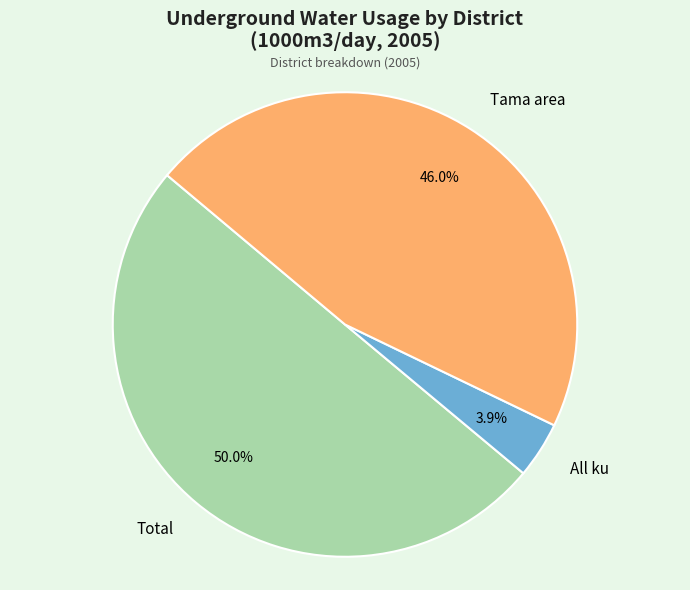

Does All ku account for over 50% of the chart?

No